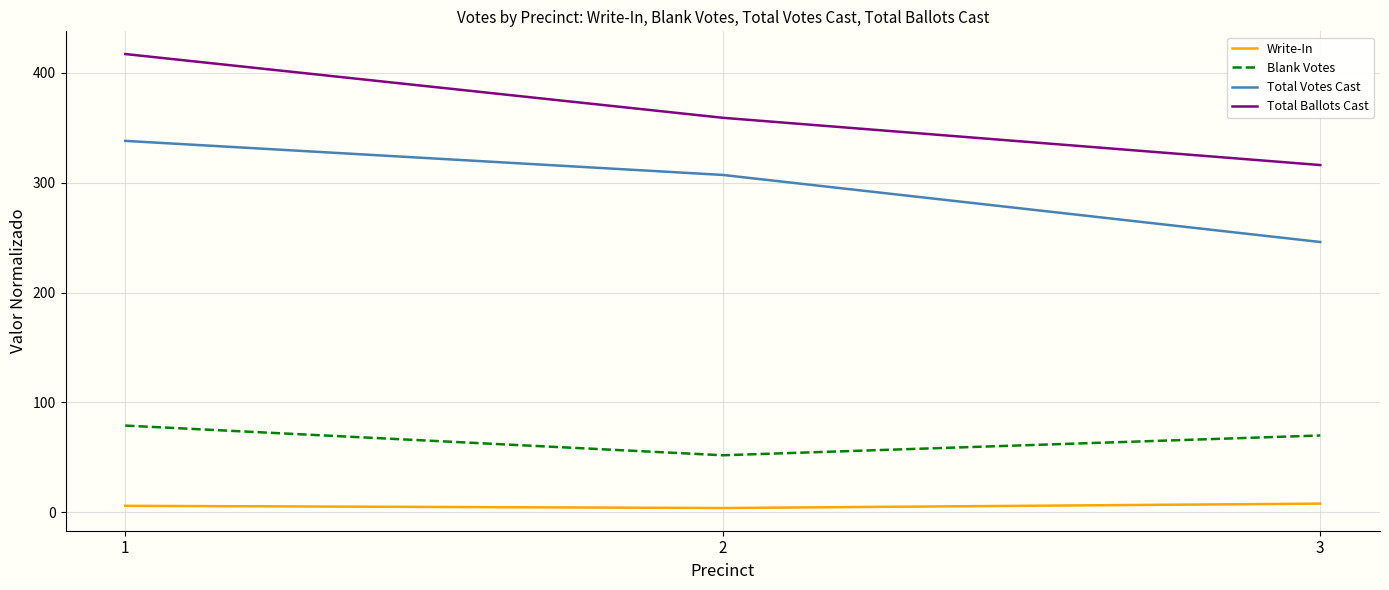

Does the chart display data point markers on the line(s)?

No